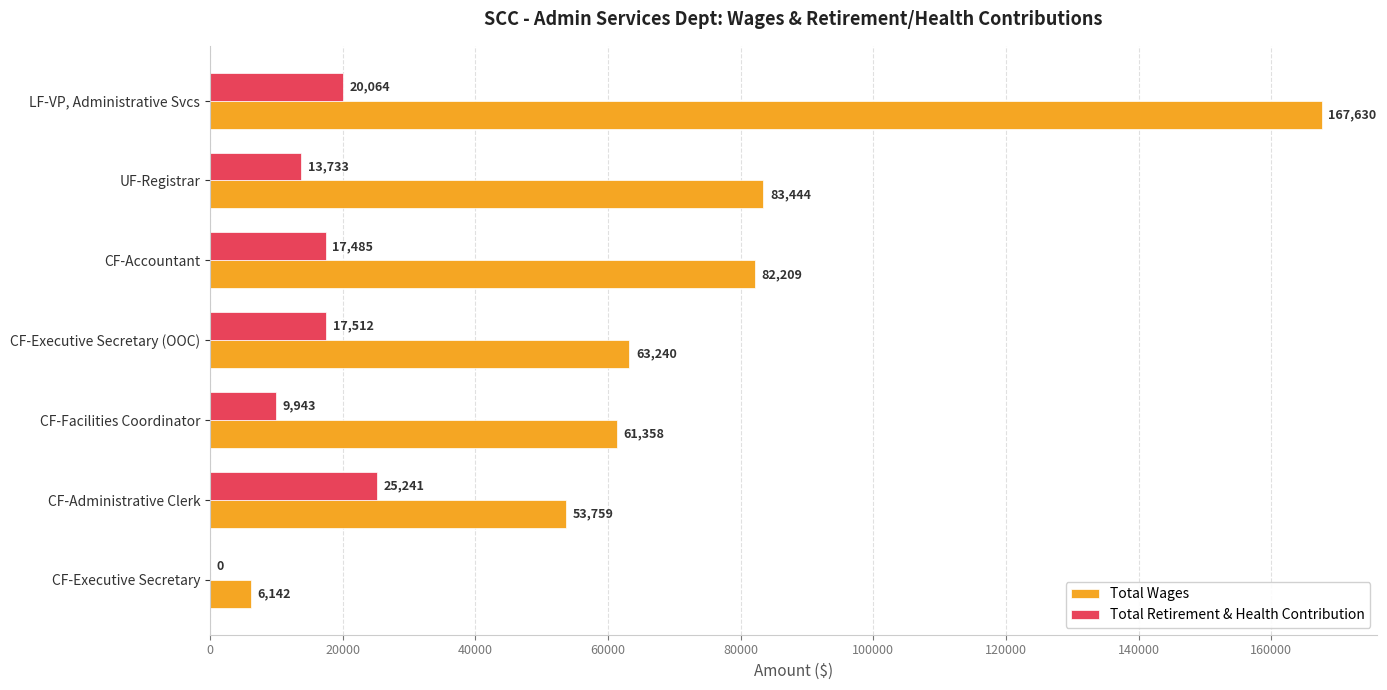

What are all the series names shown in the legend?

Total Wages, Total Retirement & Health Contribution